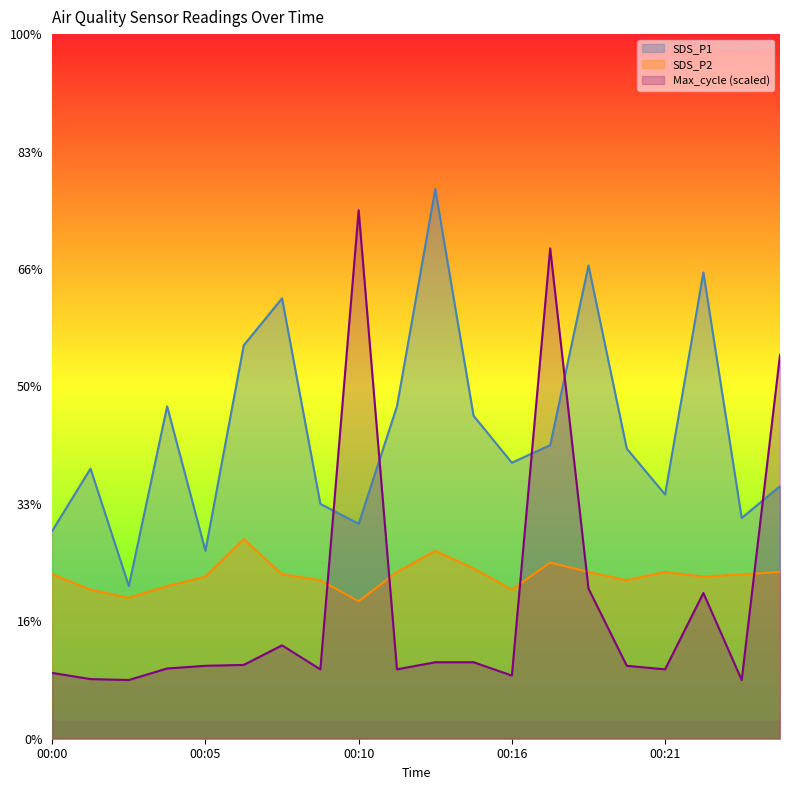

Rank the series by their average value, from lowest to highest.

Max_cycle (scaled), SDS_P2, SDS_P1